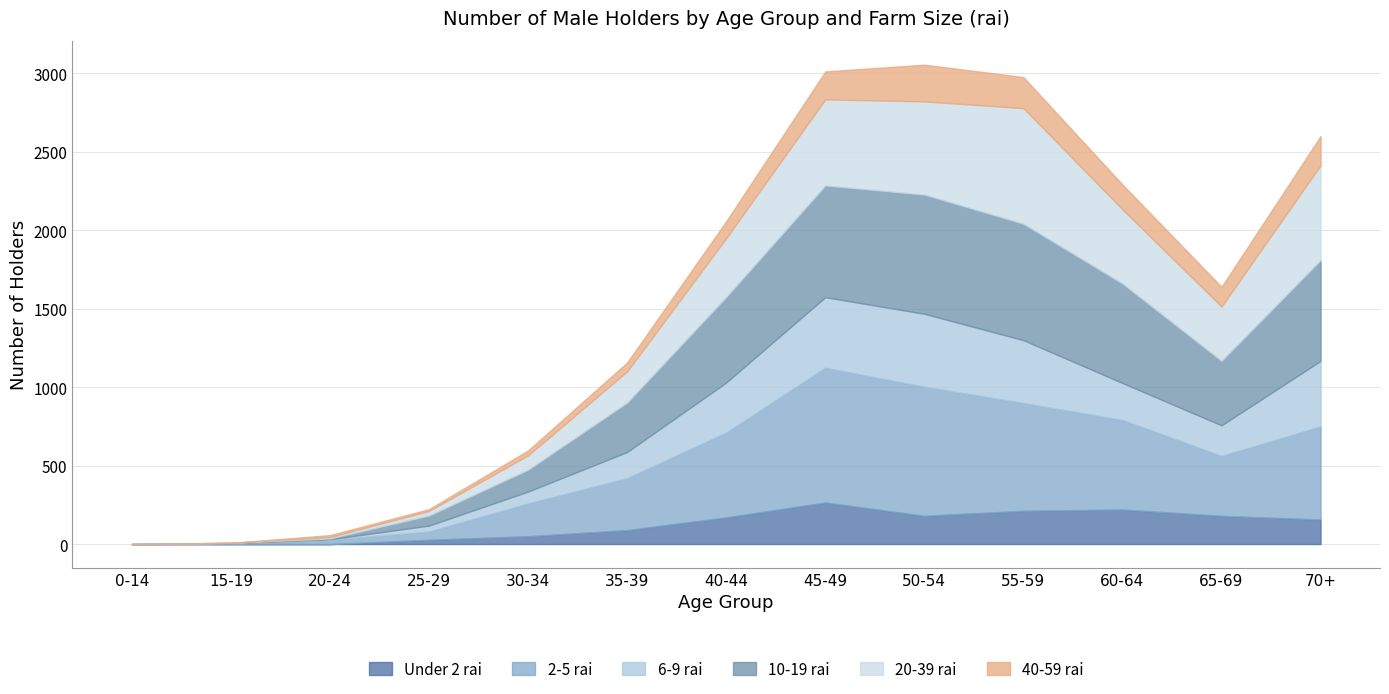

Which series ends up on top after the final intersection of 6-9 rai and 20-39 rai?

20-39 rai